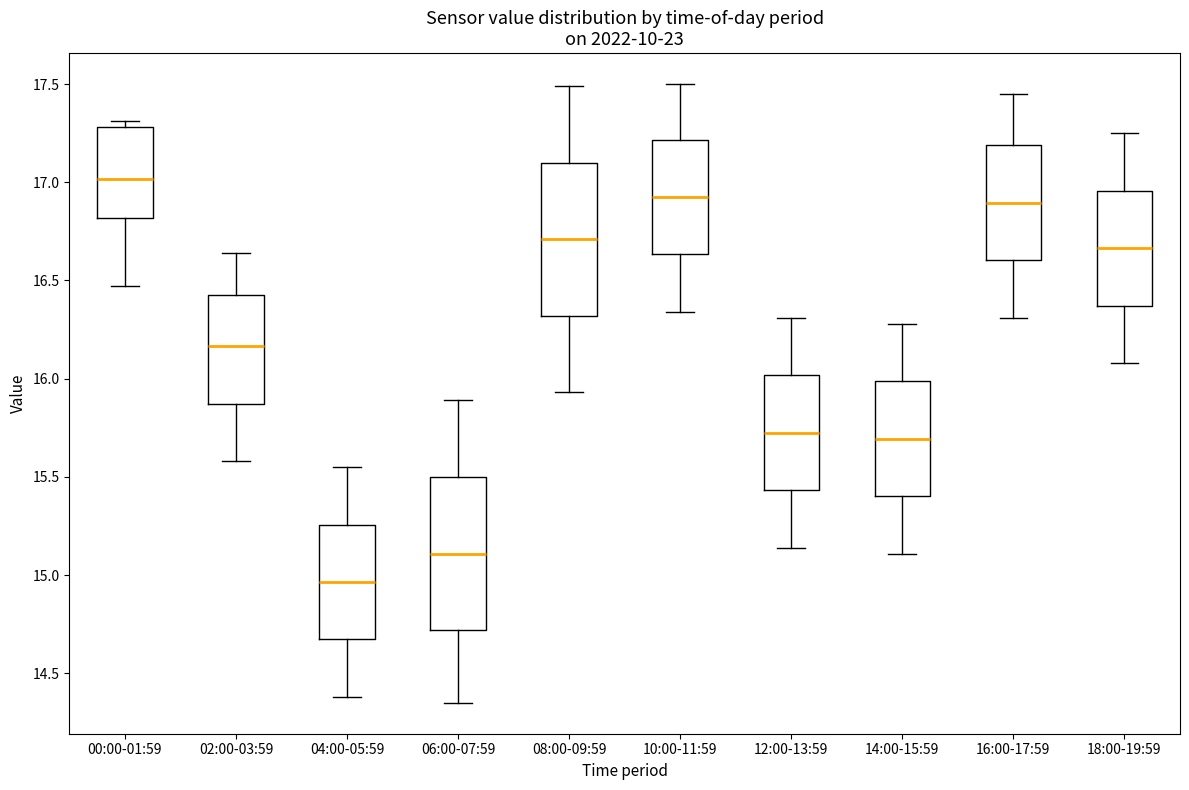

Reading left to right, transcribe this box plot: for each box, give where its median line is, the range the box spans, and where its two whiskers end, as read against the y-axis. The values are not printed on the chart, so give them approximately, as read against the axis.

00:00-01:59: median 17.00, box 16.80 to 17.30, whiskers 16.45 to 17.30 (just above the box's upper edge)
02:00-03:59: median 16.15, box 15.85 to 16.45, whiskers 15.60 to 16.65
04:00-05:59: median 14.95, box 14.65 to 15.25, whiskers 14.40 to 15.55
06:00-07:59: median 15.10, box 14.70 to 15.50, whiskers 14.35 to 15.90
08:00-09:59: median 16.70, box 16.30 to 17.10, whiskers 15.95 to 17.50
10:00-11:59: median 16.95, box 16.65 to 17.20, whiskers 16.35 to 17.50
12:00-13:59: median 15.75, box 15.45 to 16.00, whiskers 15.15 to 16.30
14:00-15:59: median 15.70, box 15.40 to 16.00, whiskers 15.10 to 16.30
16:00-17:59: median 16.90, box 16.60 to 17.20, whiskers 16.30 to 17.45
18:00-19:59: median 16.65, box 16.35 to 16.95, whiskers 16.10 to 17.25